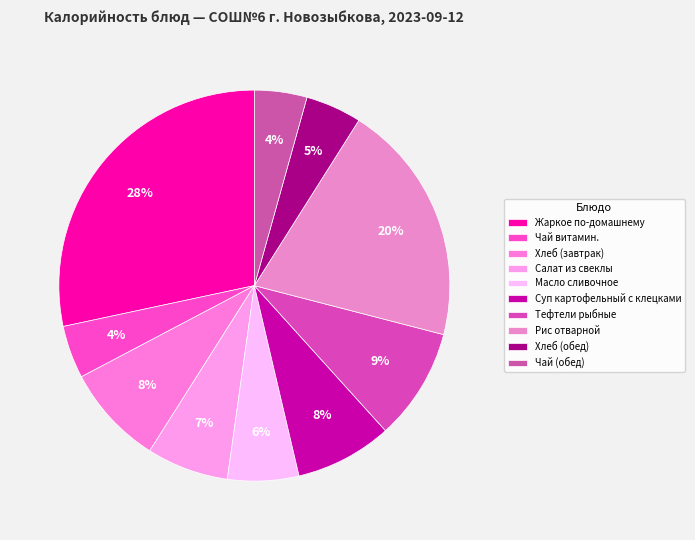

Is Рис отварной the majority of the pie?

No